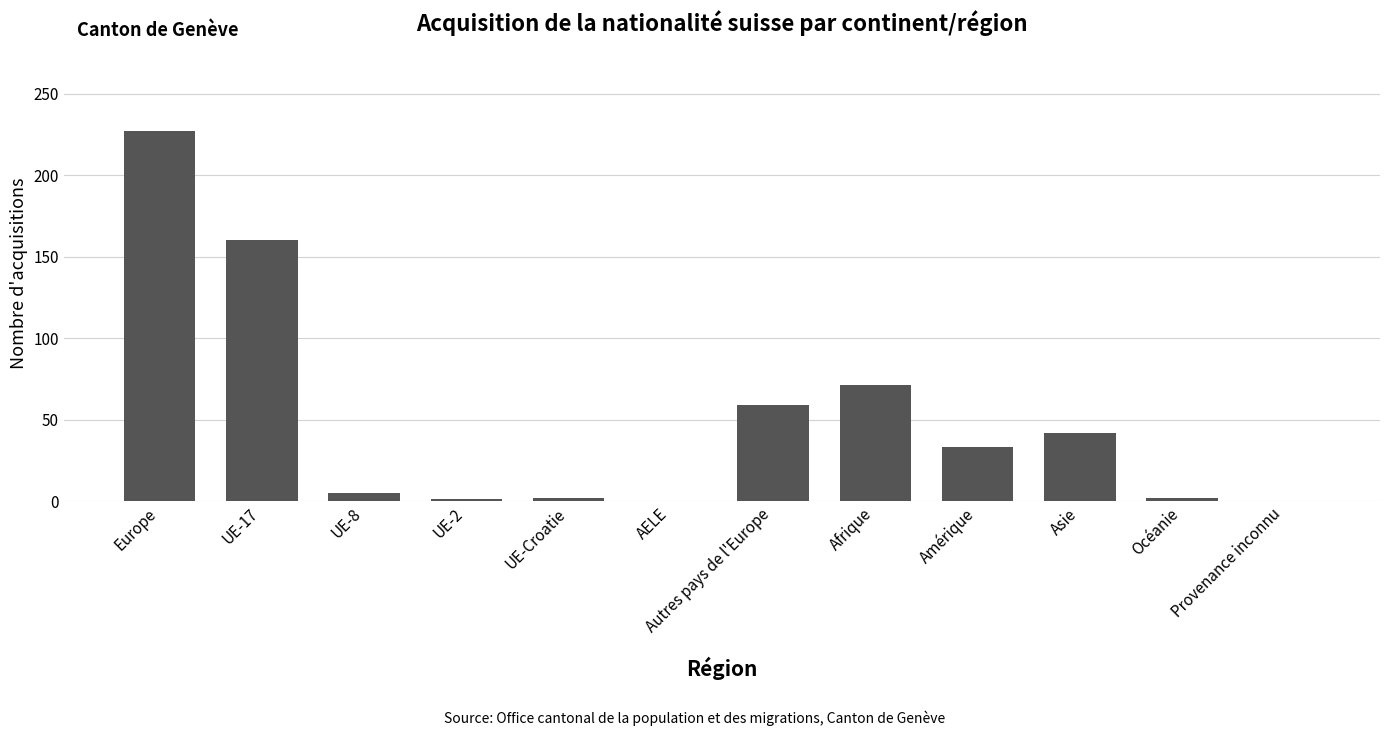

What is the sum of the values at AELE and Afrique?

71